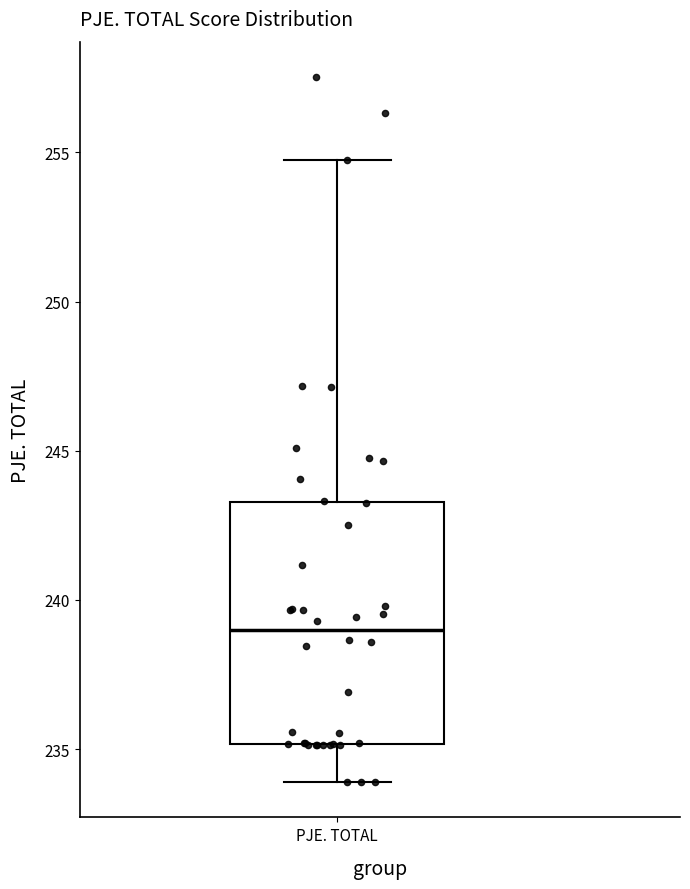

Where does the median line of the box for PJE. TOTAL sit on the y-axis? The values are not printed on the chart, so give them approximately, as read against the axis.

239.0